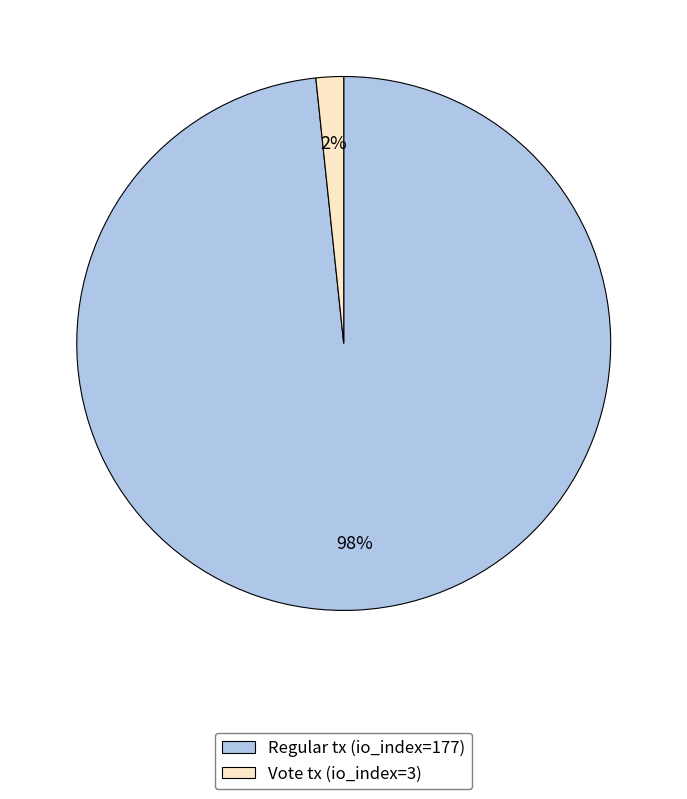

Is there a majority slice in this chart?

Yes